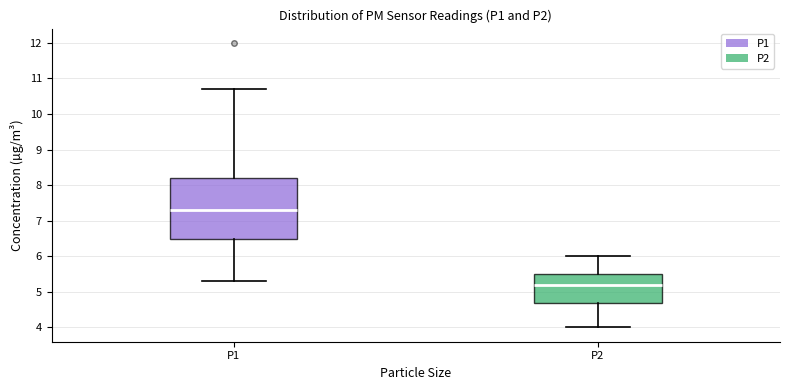

Reading left to right, read every box against the y-axis: the position of its median line, the range the box covers, and the ends of its whiskers. The values are not printed on the chart, so give them approximately, as read against the axis.

P1: median 7.3, box 6.5 to 8.2, whiskers 5.3 to 10.7
P2: median 5.2, box 4.7 to 5.5, whiskers 4.0 to 6.0